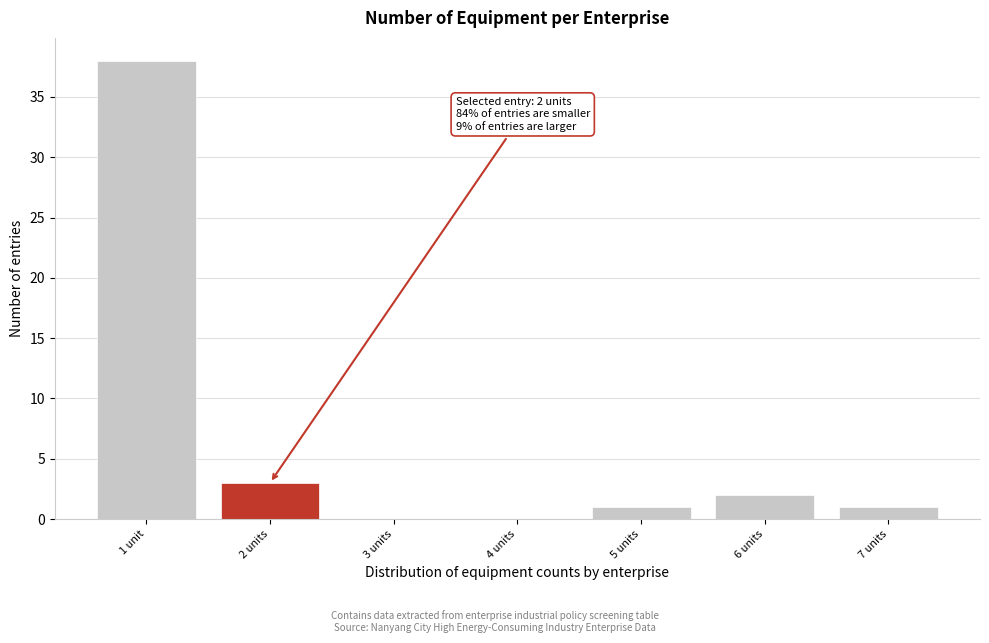

Reading left to right, extract all data points from this chart.

1 unit=38	2 units=3	3 units=0	4 units=0	5 units=1	6 units=2	7 units=1